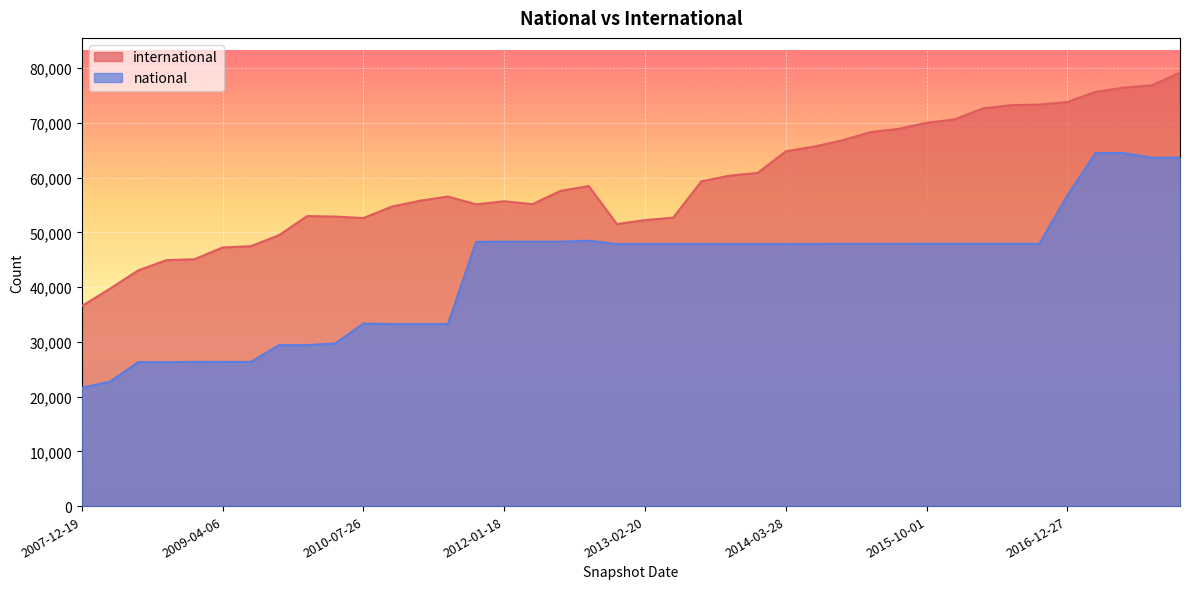

True or false: national and international intersect in this chart.

False